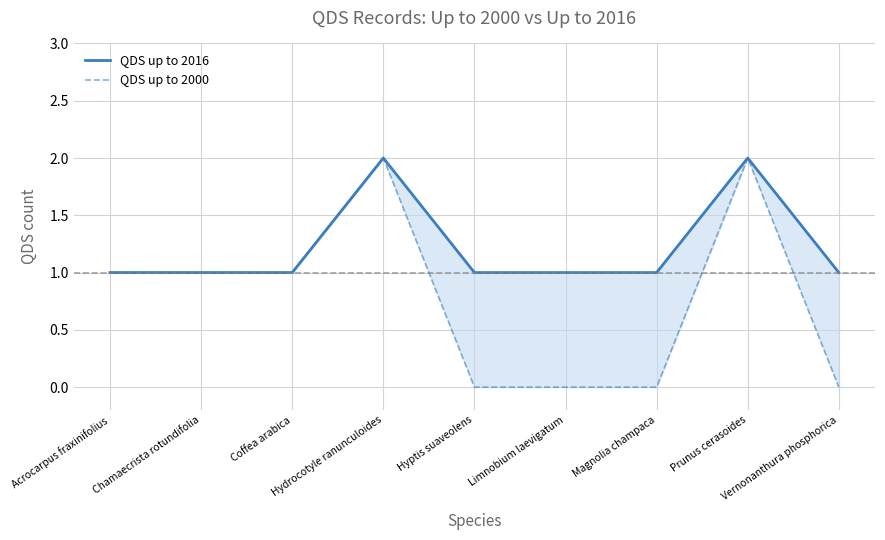

At which category is the sum across all series the highest?

Hydrocotyle ranunculoides